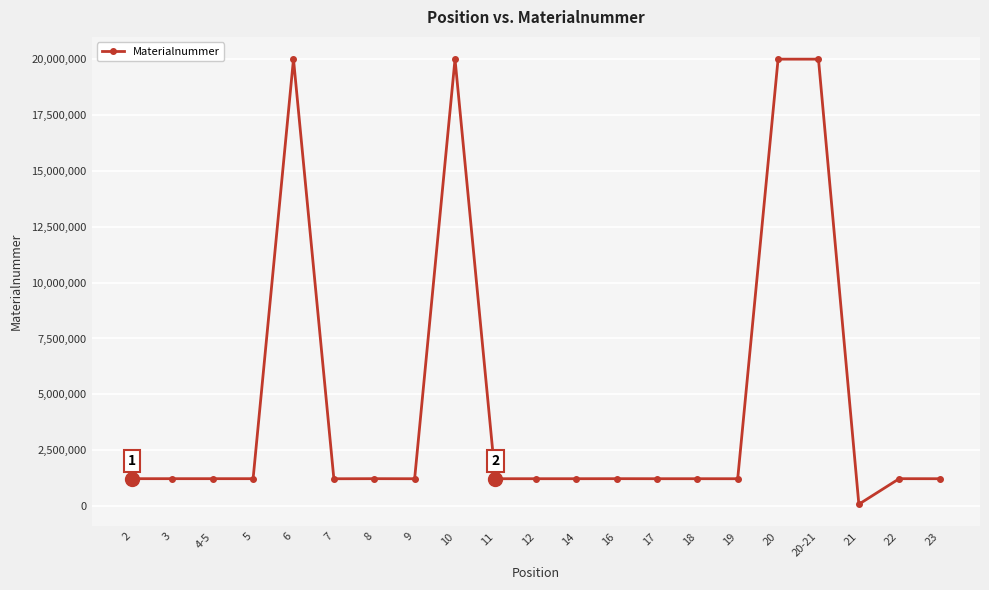

What is the sum of the values at 16 and 18?

2448667